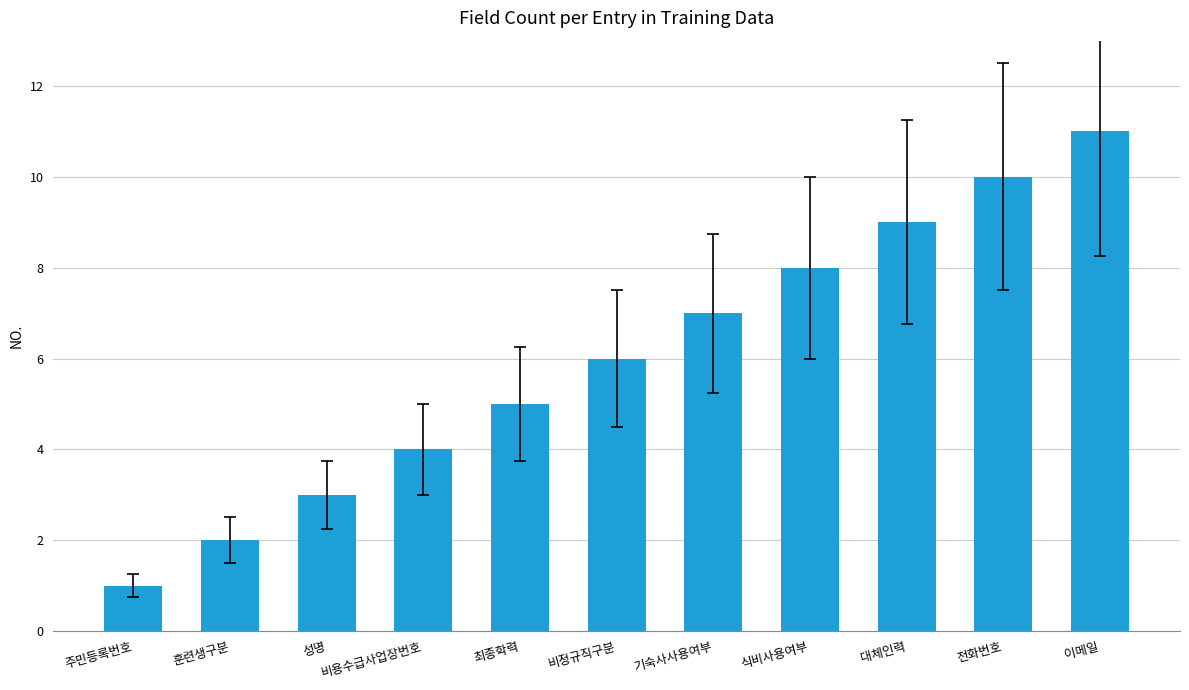

What is the average value?

6